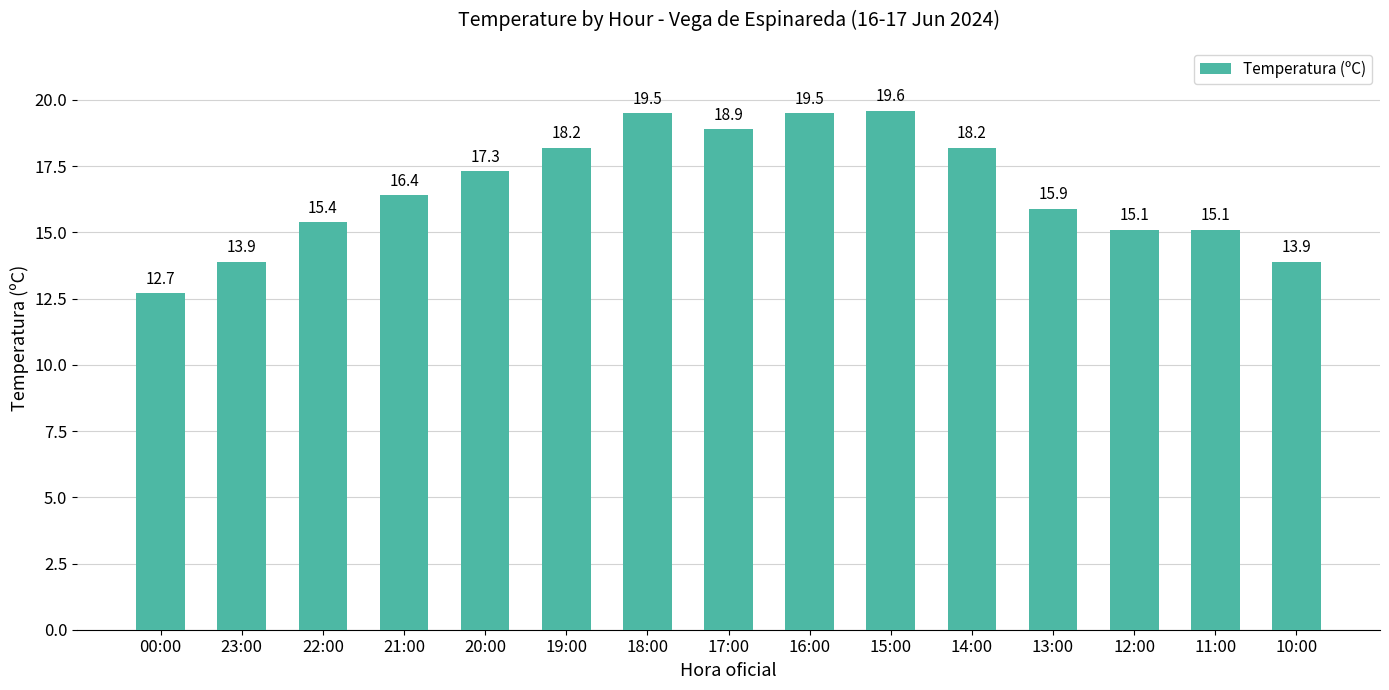

Reading right to left, extract all data points from this chart.

13.9	15.1	15.1	15.9	18.2	19.6	19.5	18.9	19.5	18.2	17.3	16.4	15.4	13.9	12.7